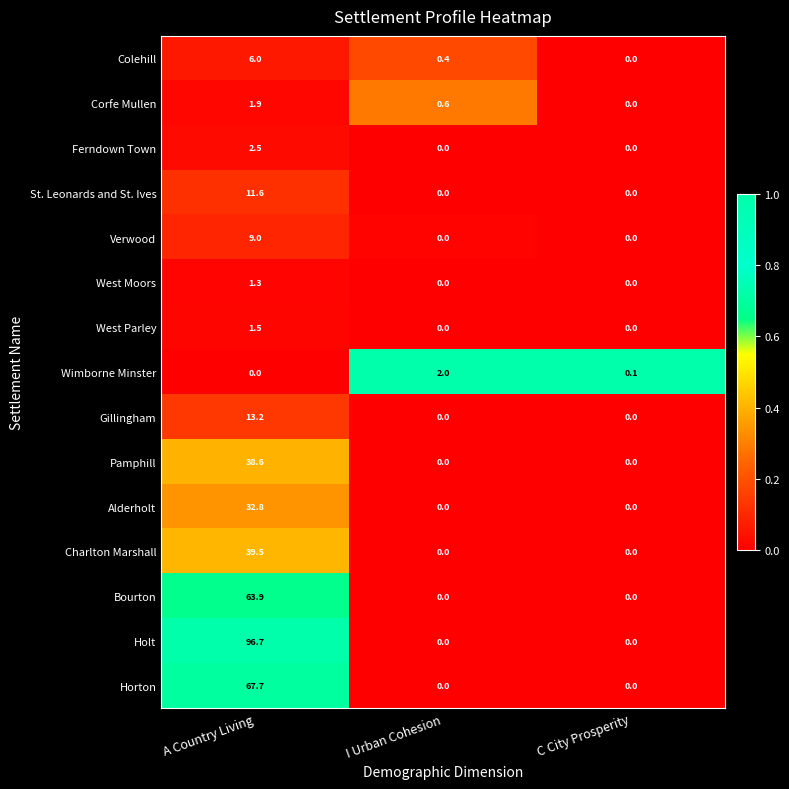

List the series in order of their peak value, lowest first.

West Moors, West Parley, Corfe Mullen, Wimborne Minster, Ferndown Town, Colehill, Verwood, St. Leonards and St. Ives, Gillingham, Alderholt, Pamphill, Charlton Marshall, Bourton, Horton, Holt